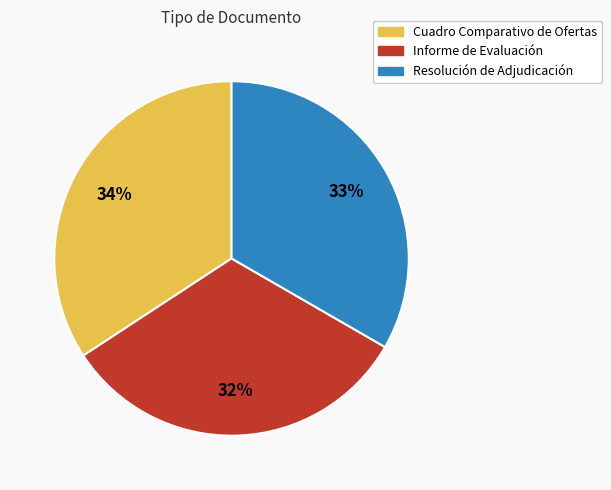

Is it true that Resolución de Adjudicación is 33% of the pie?

True